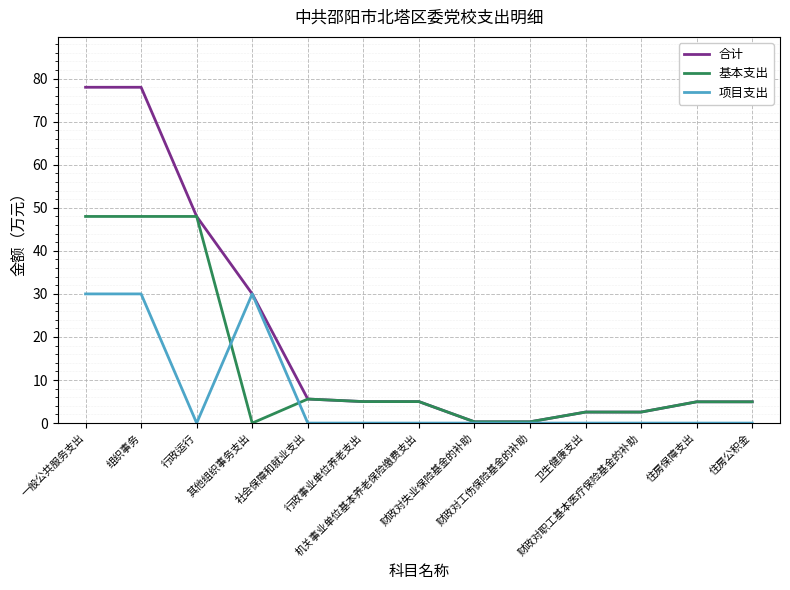

What is the highest value of the 基本支出 series?

48.0